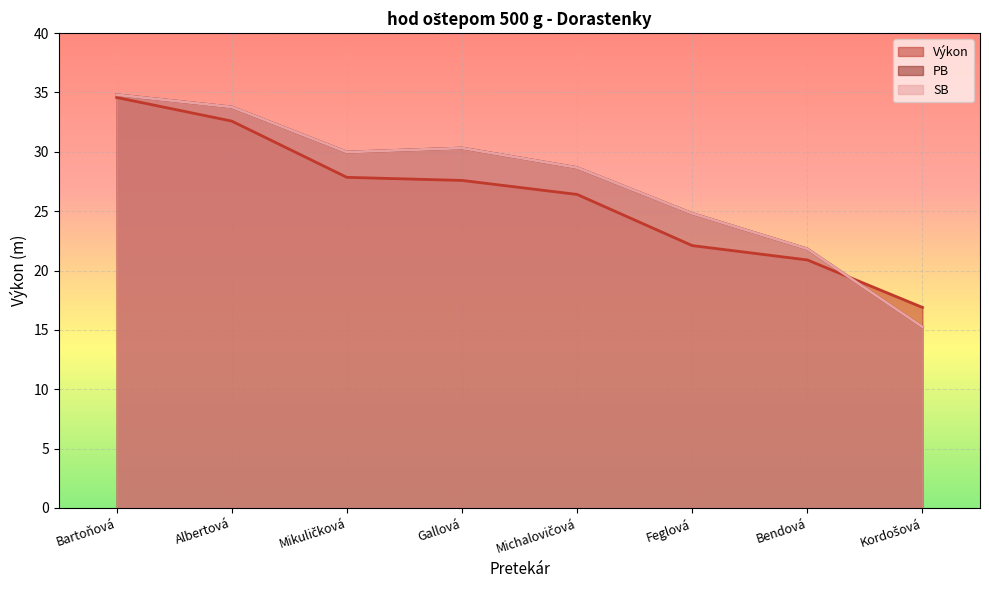

Is it true that SB equals 34.8 at Bartoňová?

True